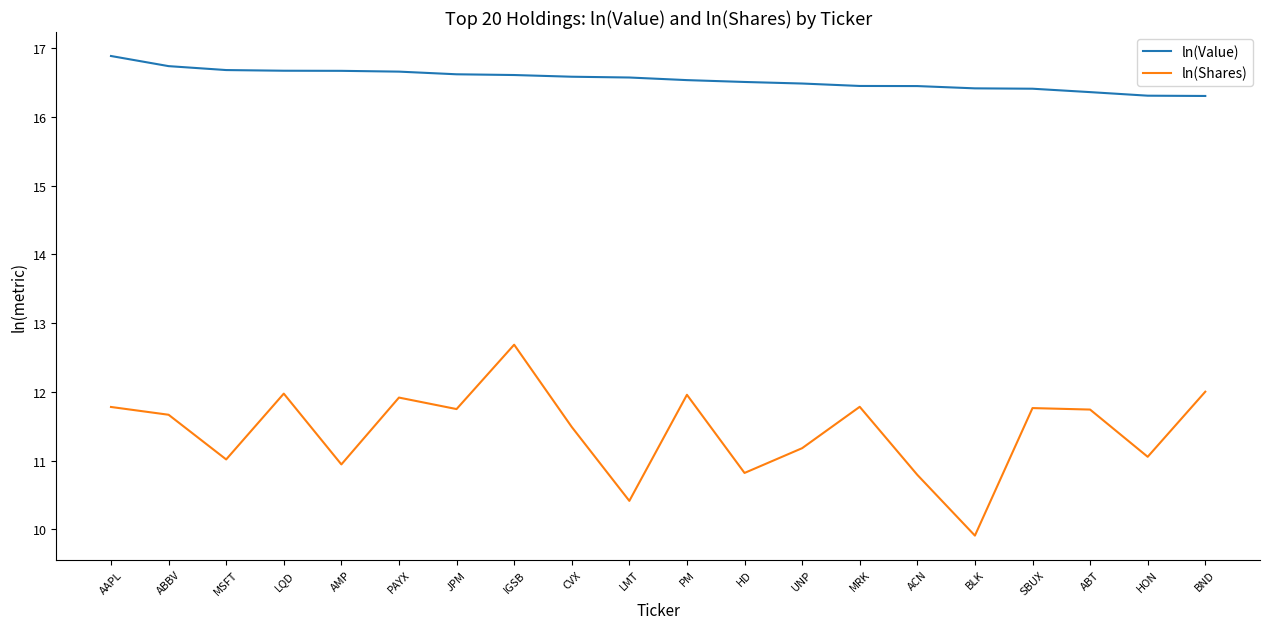

At how many categories does at least one series exceed 15?

20